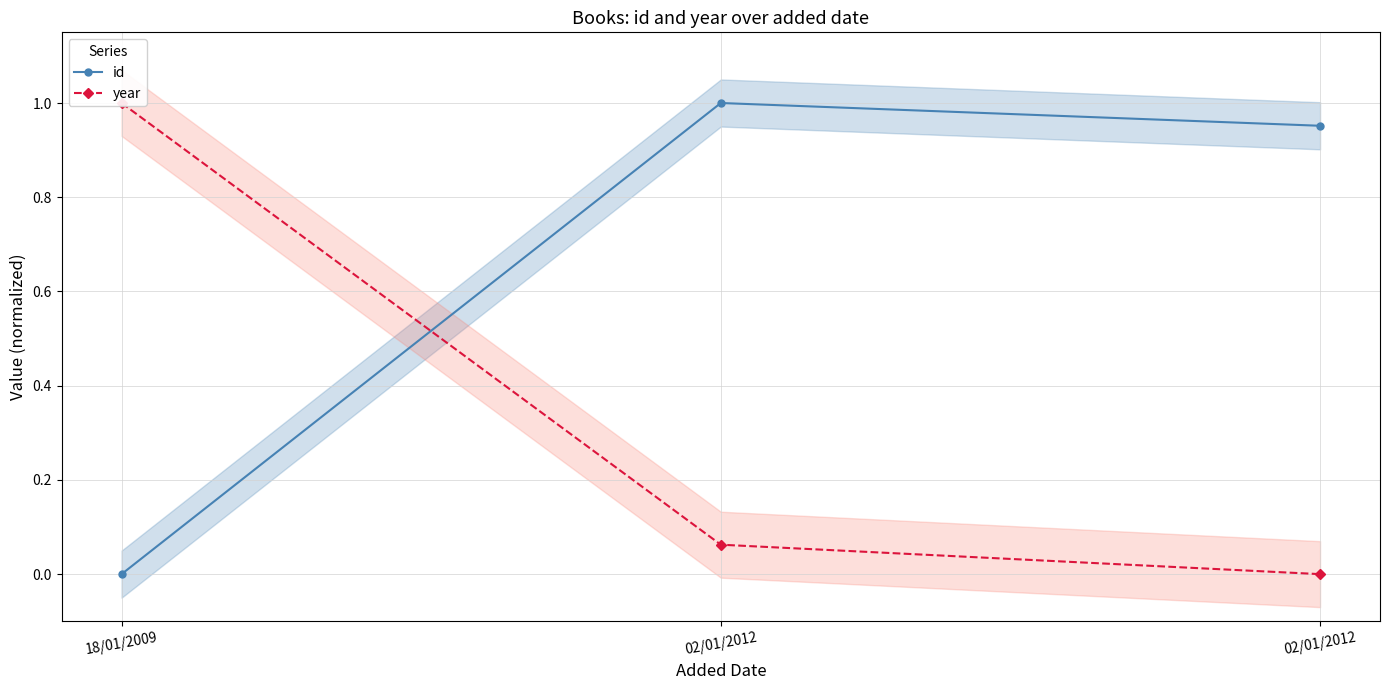

What is the sum of all id values?

2.0